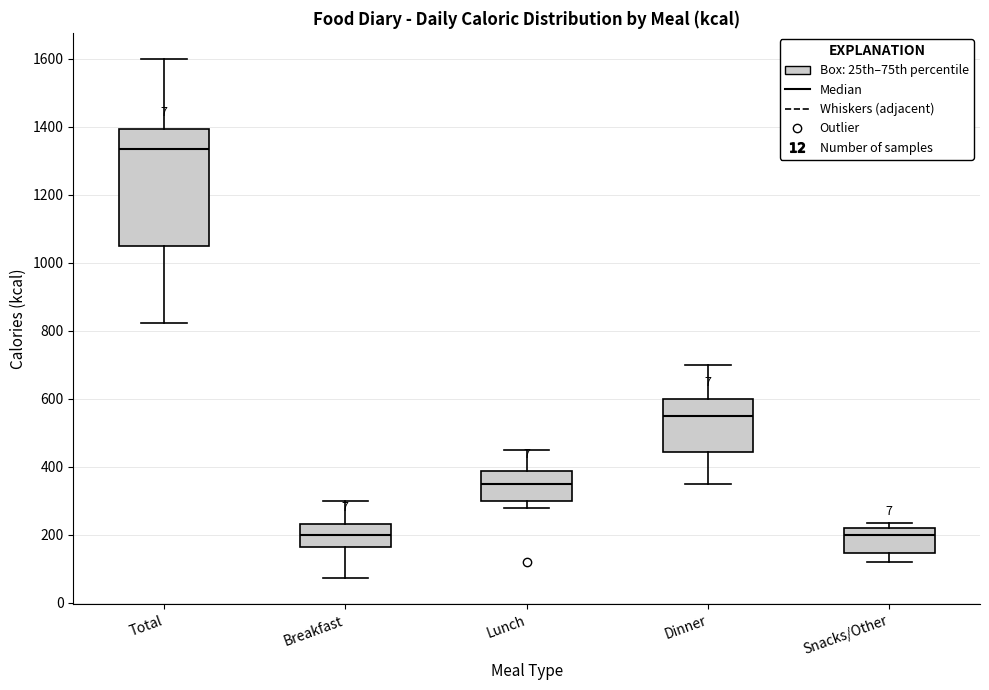

Reading left to right, read every box against the y-axis: the position of its median line, the range the box covers, and the ends of its whiskers. The values are not printed on the chart, so give them approximately, as read against the axis.

Total: median 1340, box 1060 to 1400, whiskers 820 to 1600
Breakfast: median 200, box 160 to 240, whiskers 80 to 300
Lunch: median 360, box 300 to 380, whiskers 280 to 460
Dinner: median 560, box 440 to 600, whiskers 360 to 700
Snacks/Other: median 200, box 140 to 220, whiskers 120 to 240